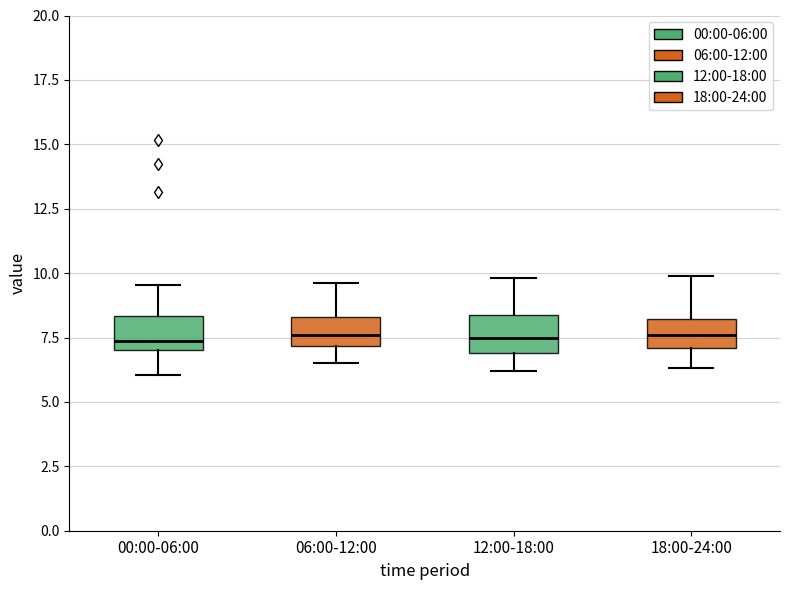

Where does the median line of the box for 12:00-18:00 sit on the y-axis? The values are not printed on the chart, so give them approximately, as read against the axis.

7.5